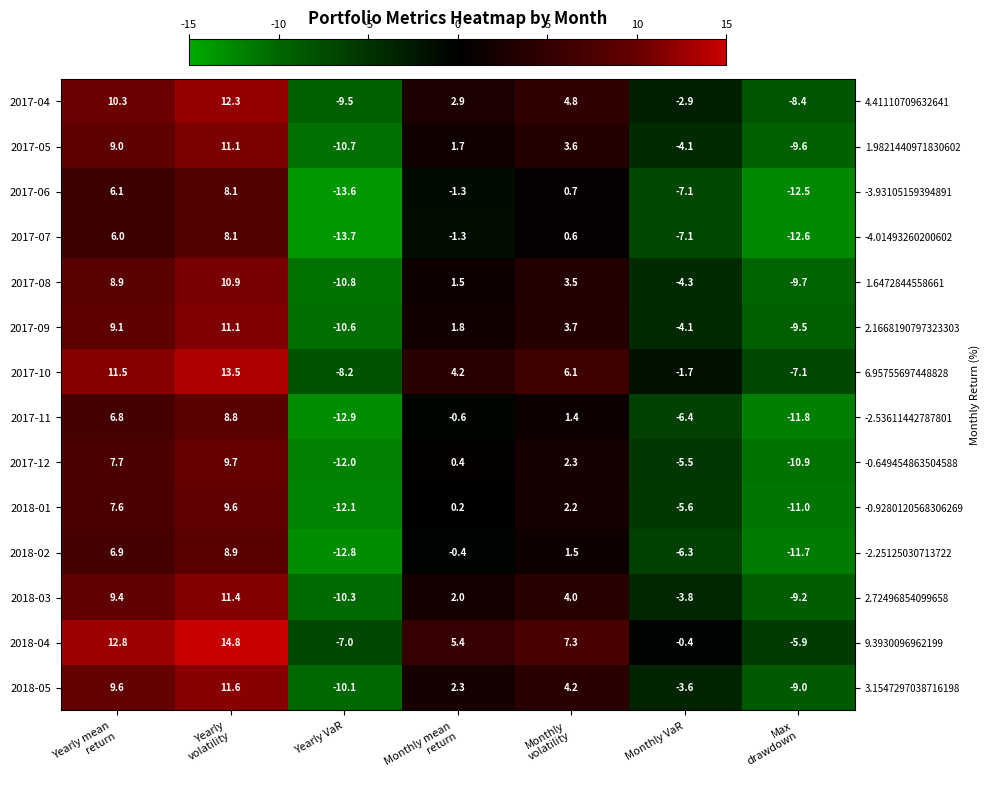

Which has a higher value, Monthly VaR or Monthly
volatility?

Monthly
volatility